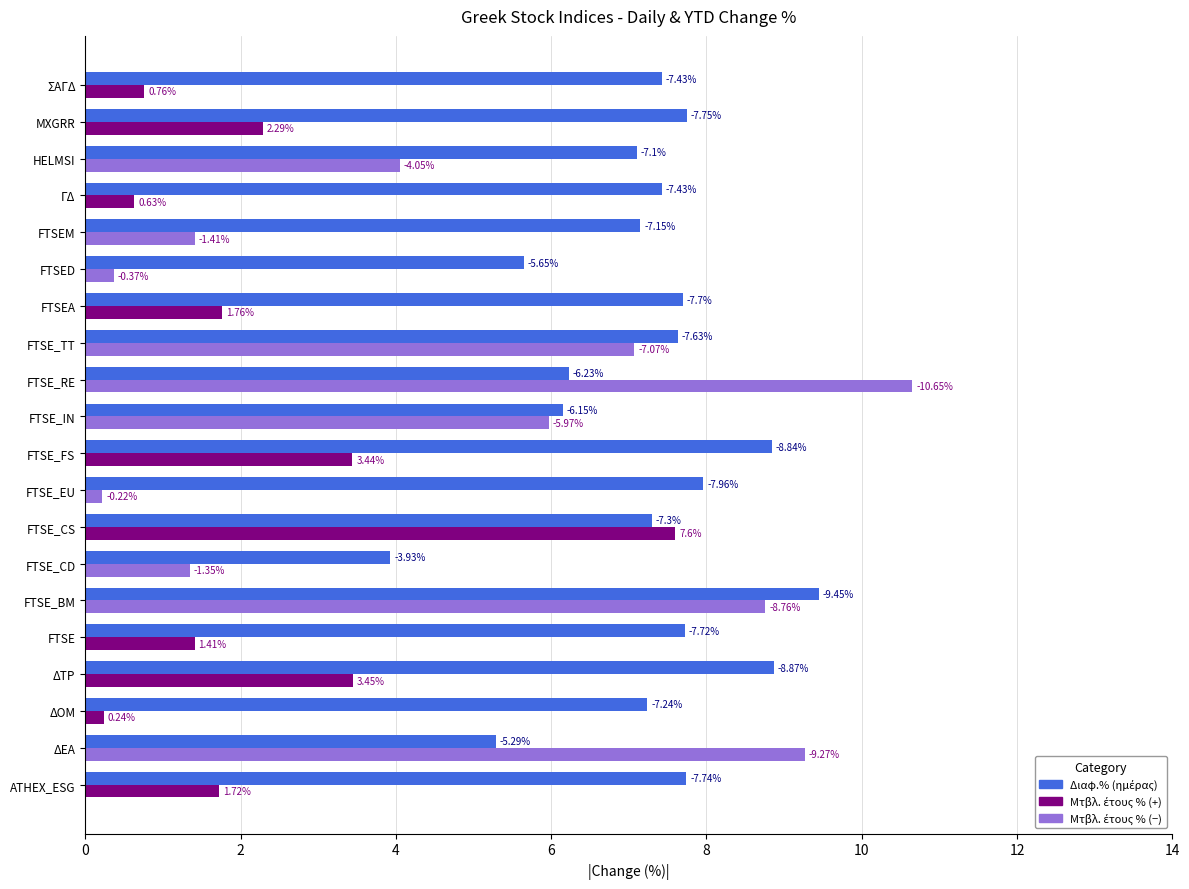

Count the number of values greater than 7.

15